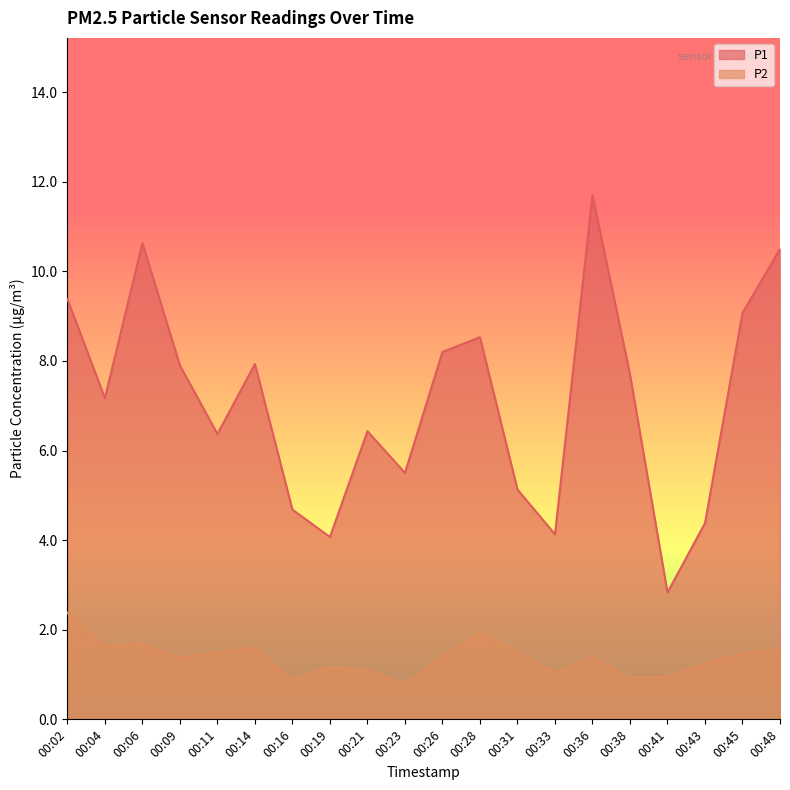

Where does the P1 series first go above 7?

00:02